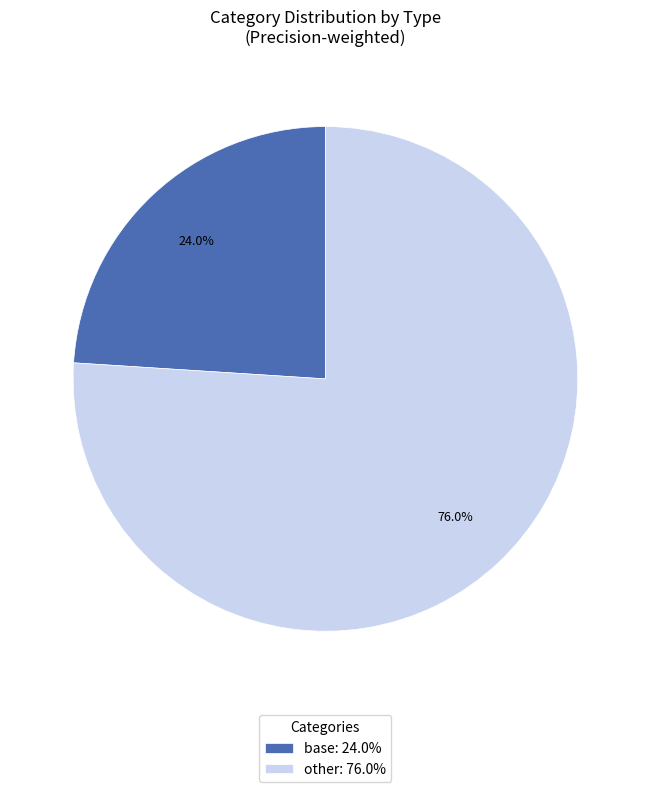

To the nearest percent, what is the difference between the largest and smallest slice percentages?

52%